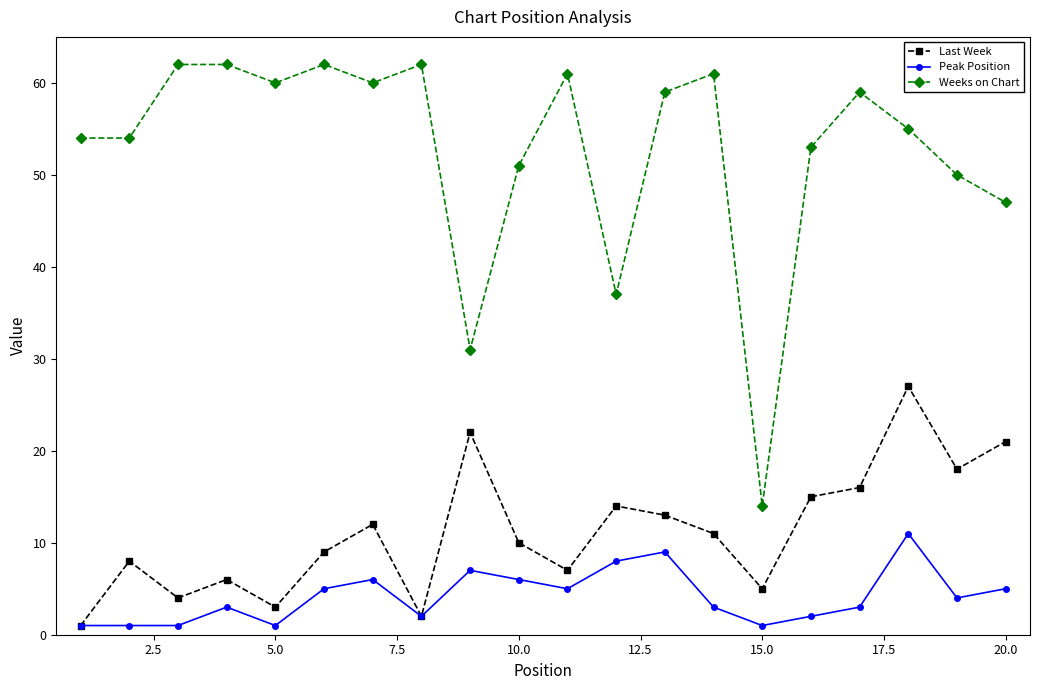

True or false: Peak Position and Weeks on Chart intersect in this chart.

False